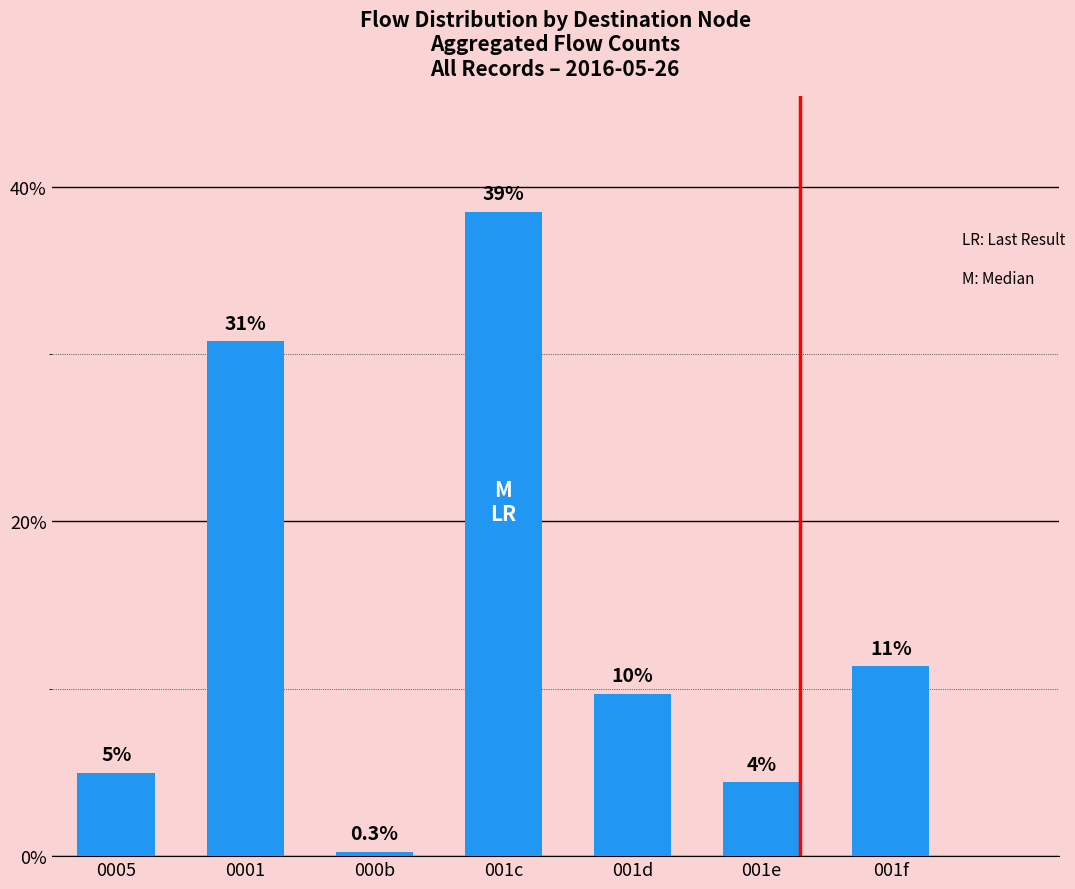

How many bars are there in total?

7